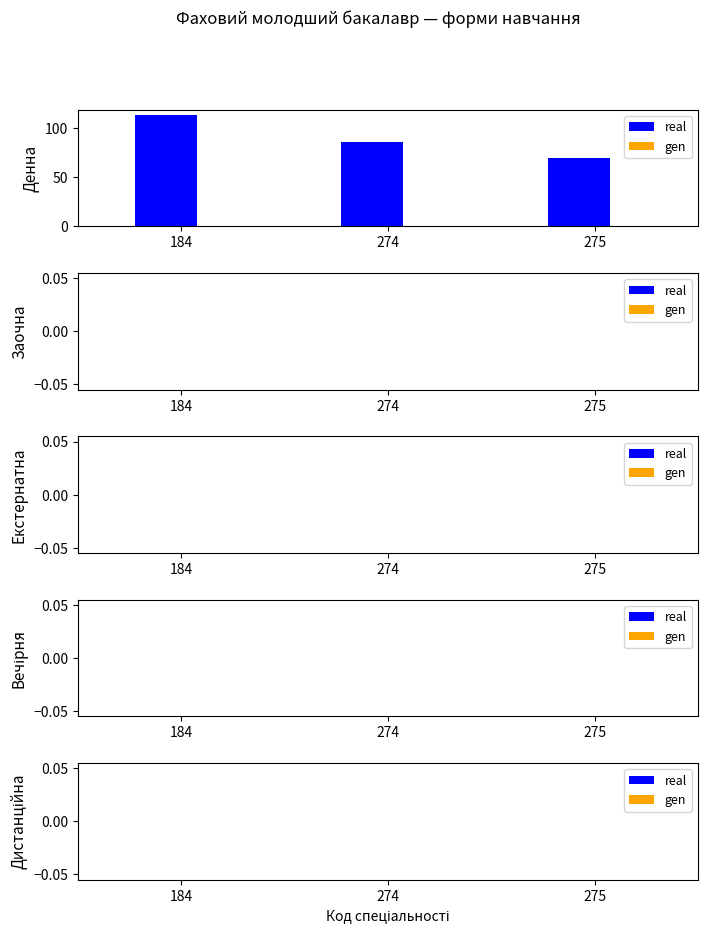

Reading left to right, transcribe all the data shown in this chart.

184=113	274=86	275=70